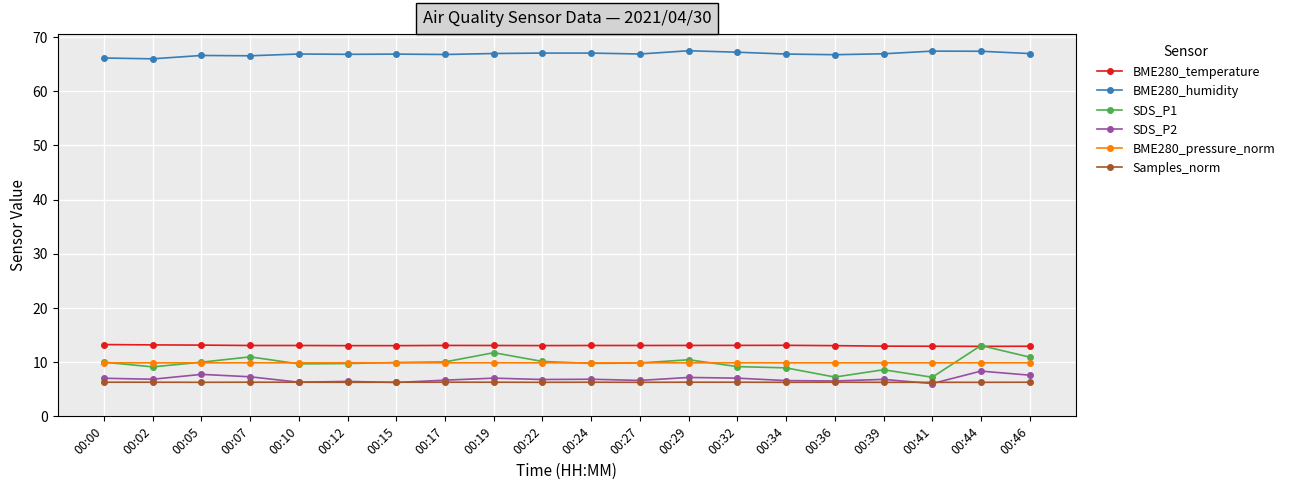

True or false: BME280_temperature and BME280_humidity cross at least once.

False